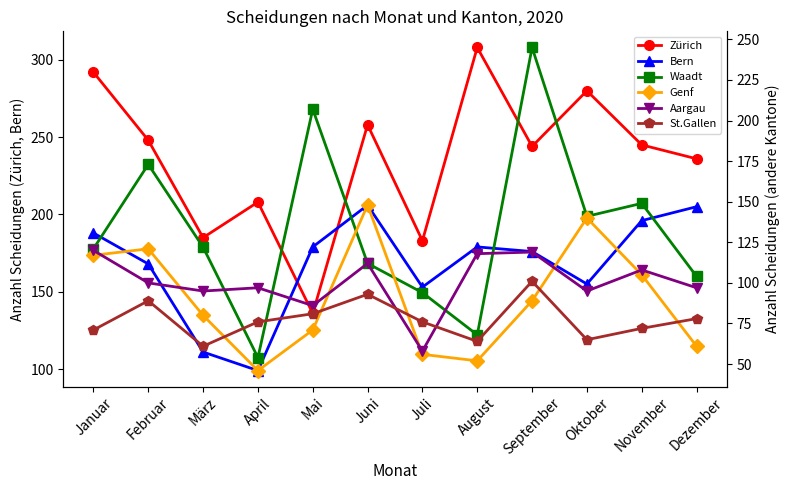

How many lines are shown in the chart?

6